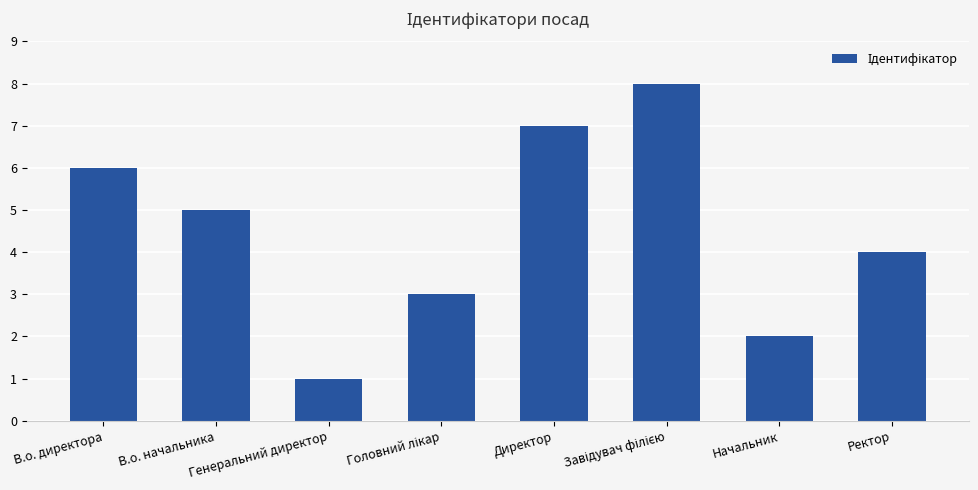

The value at Директор is 7. True or false?

True